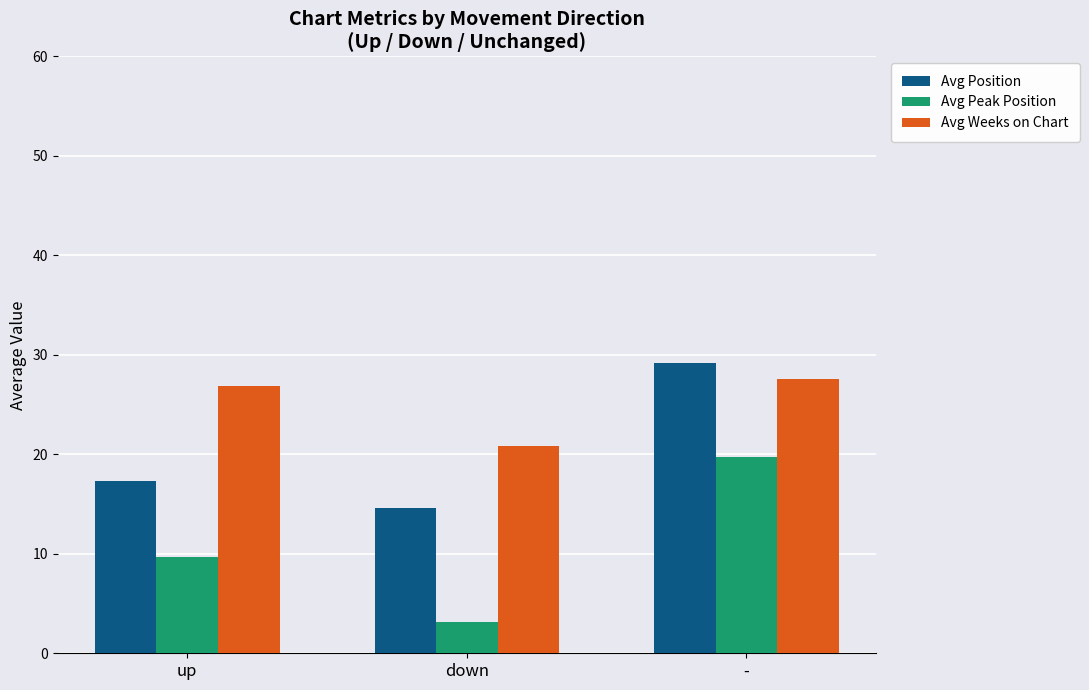

At how many categories does at least one series exceed 25?

2